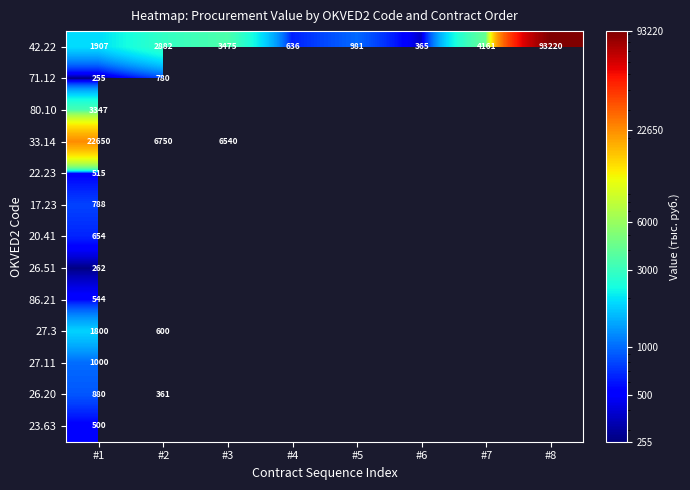

At which label is 42.22 closest to 46792?

#7